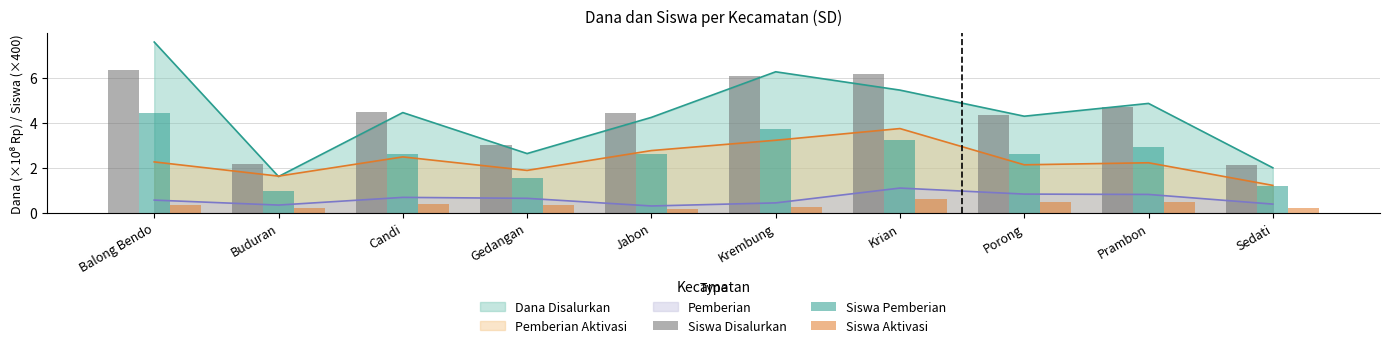

What is the average value of the Siswa Aktivasi series?

0.4